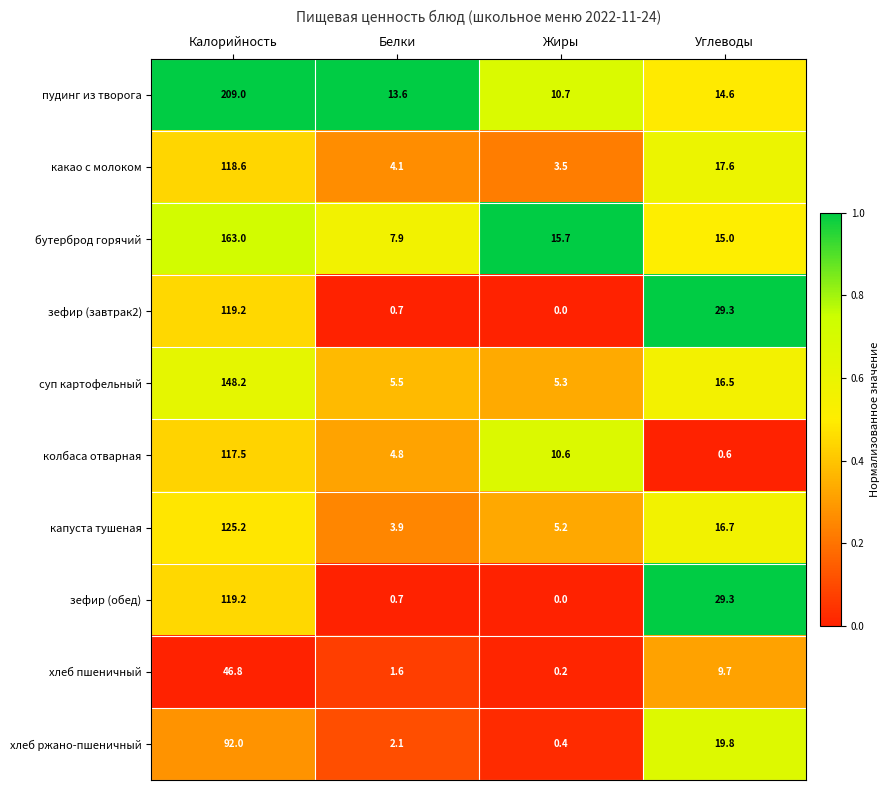

List the labels in order of пудинг из творога value, smallest first.

Жиры, Белки, Углеводы, Калорийность